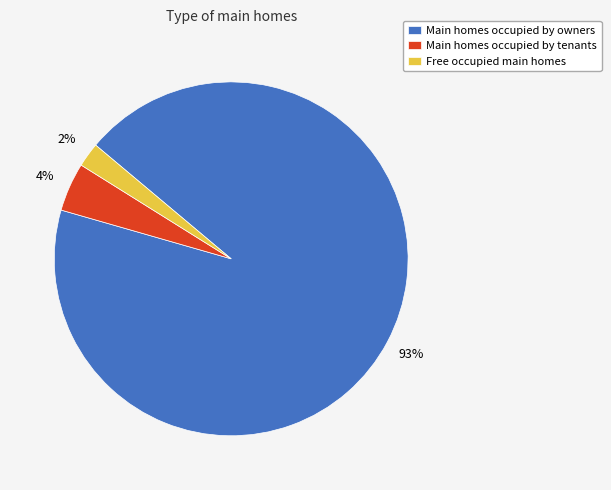

Rank the categories by value from highest to lowest.

Main homes occupied by owners, Main homes occupied by tenants, Free occupied main homes